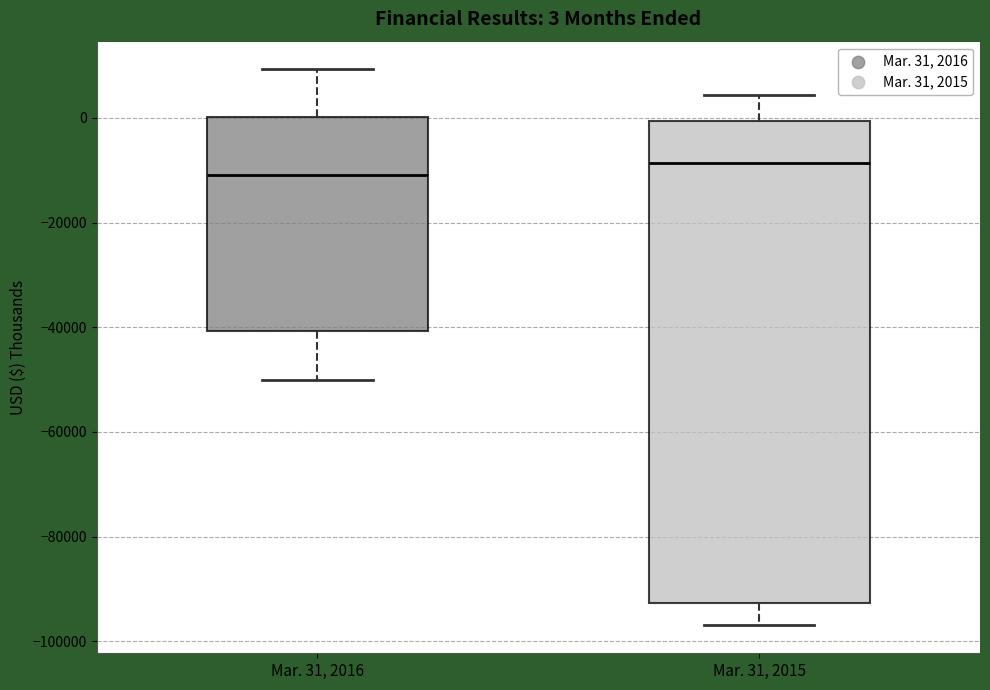

Which box's median line is the highest?

Mar. 31, 2015